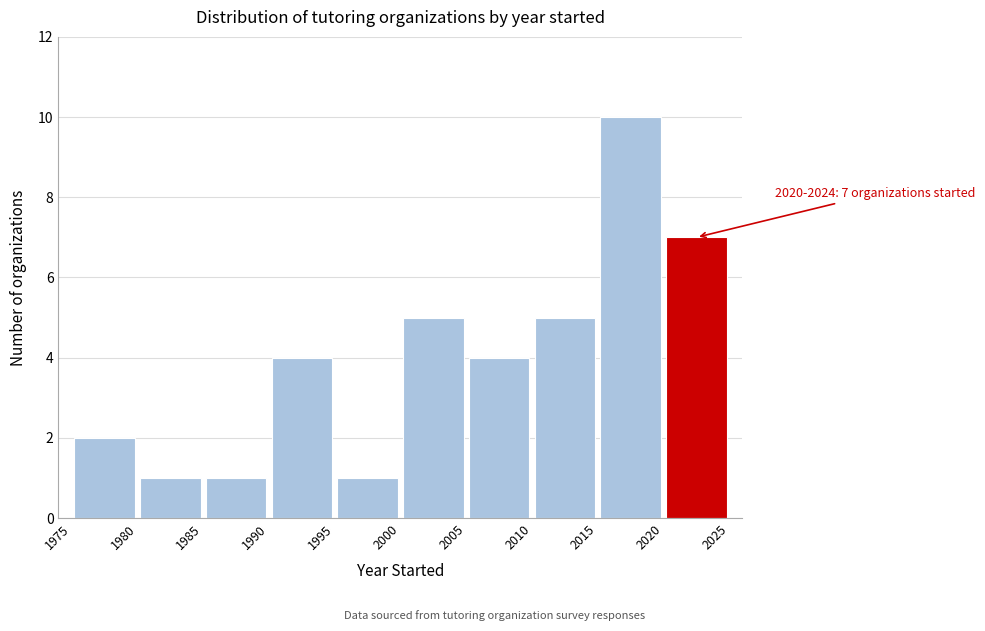

Which range on the x-axis has the tallest bar?

2015 to 2020